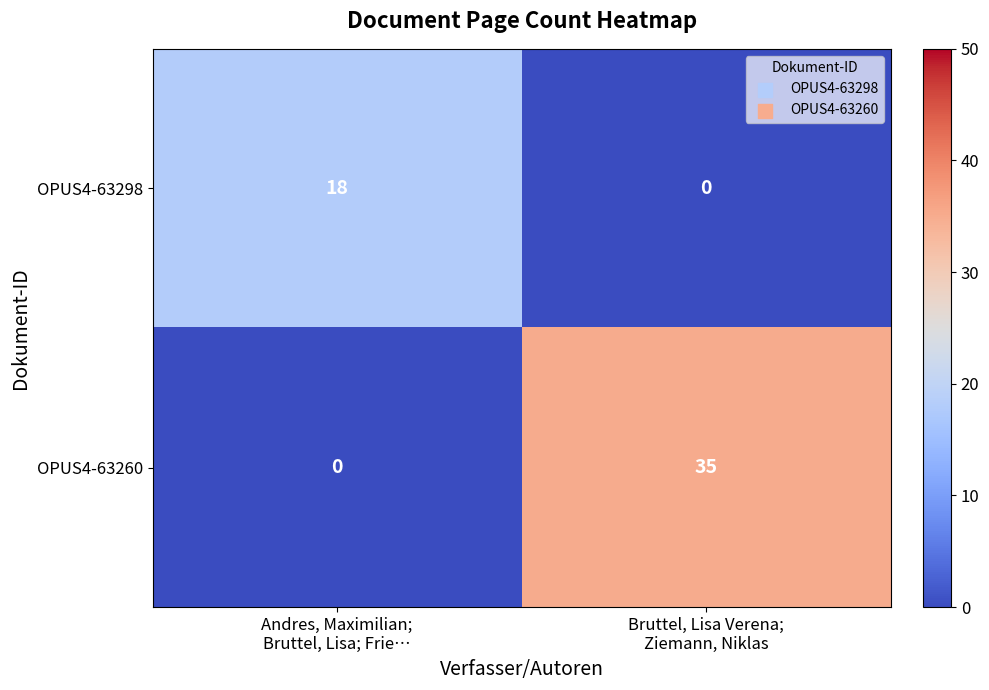

List the series in order of their peak value, lowest first.

OPUS4-63298, OPUS4-63260